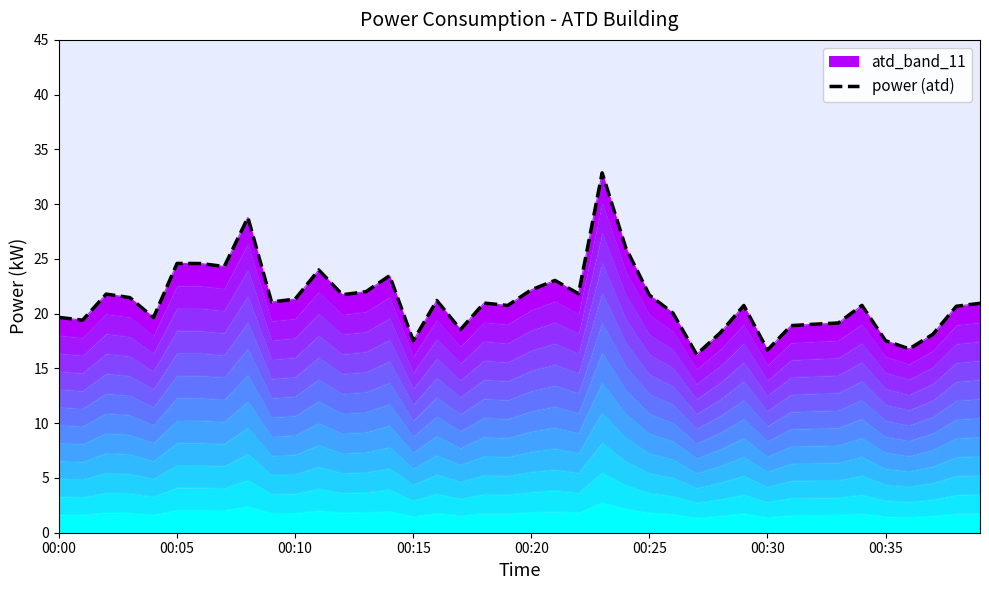

The value at 12 is 11.1. True or false?

False